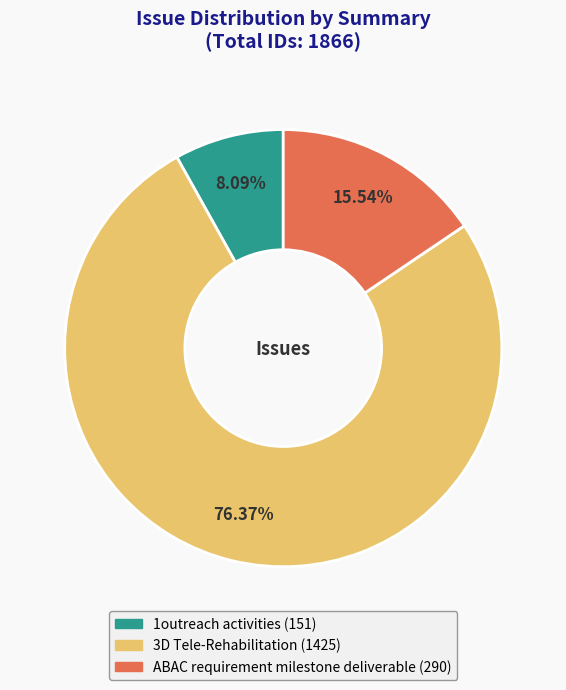

Between ABAC requirement milestone deliverable and 3D Tele-Rehabilitation, which is larger?

3D Tele-Rehabilitation